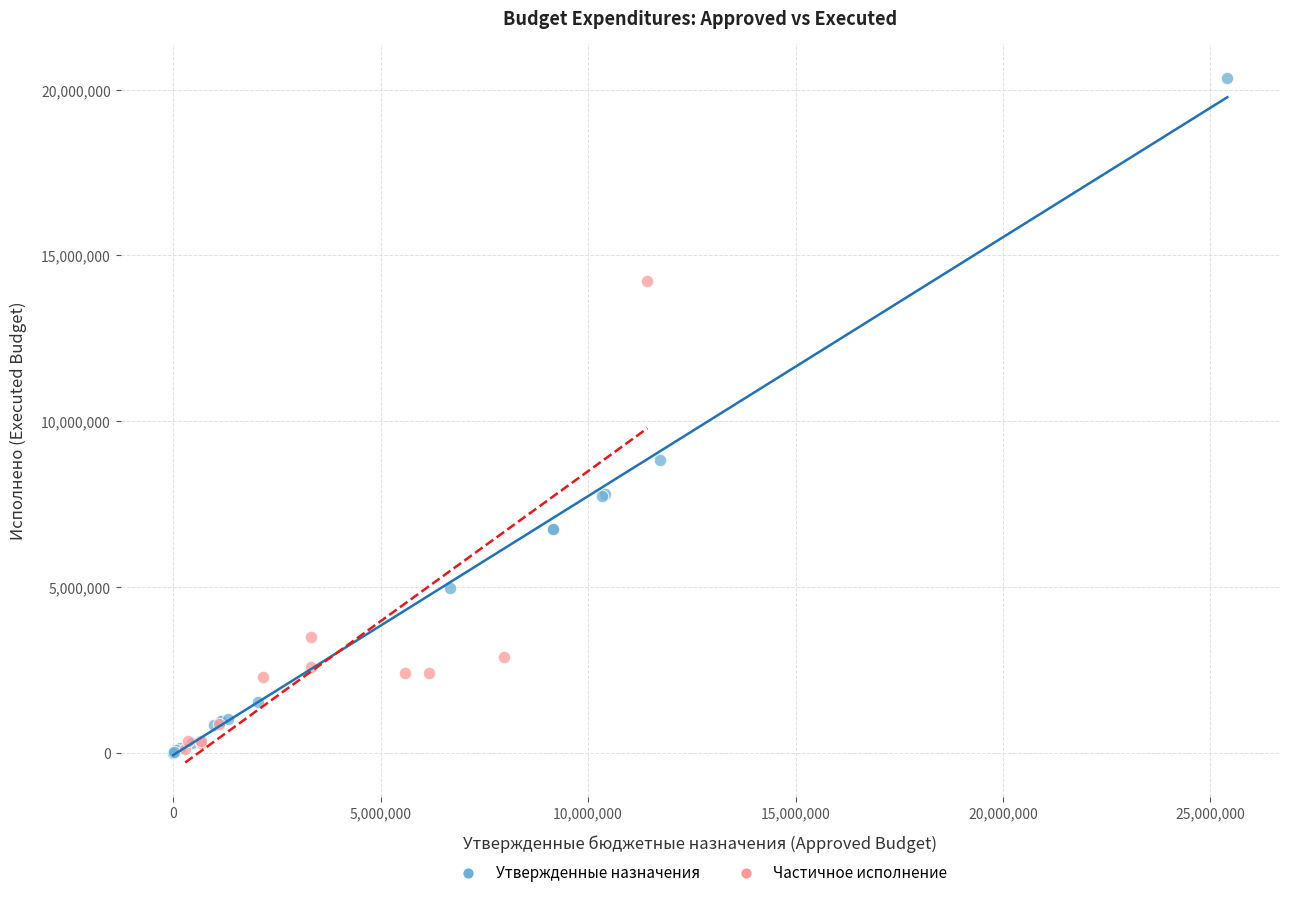

Which series has the widest spread of Y values?

Утвержденные назначения